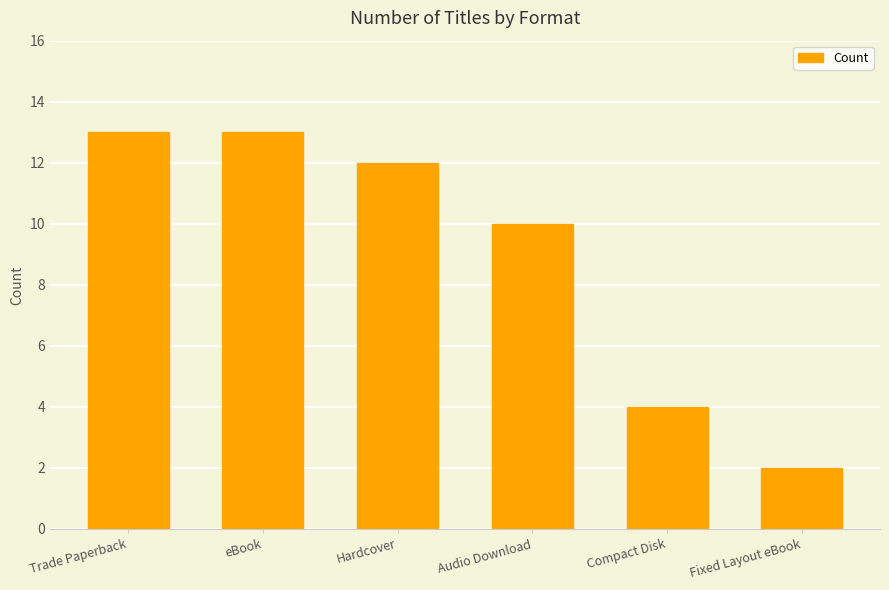

What is the value of the 2nd bar from the left?

13